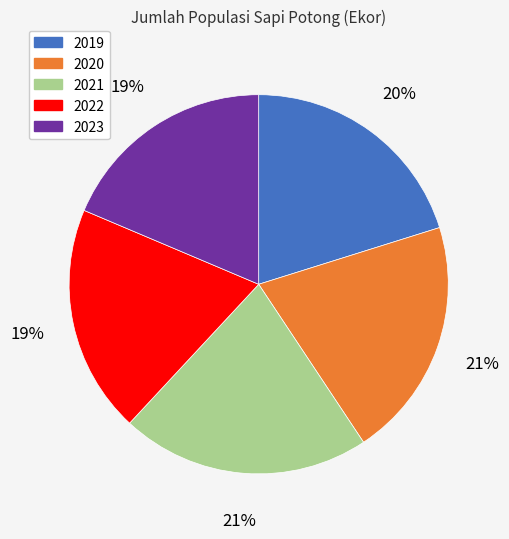

To the nearest percent, what portion does 2023 represent?

19%